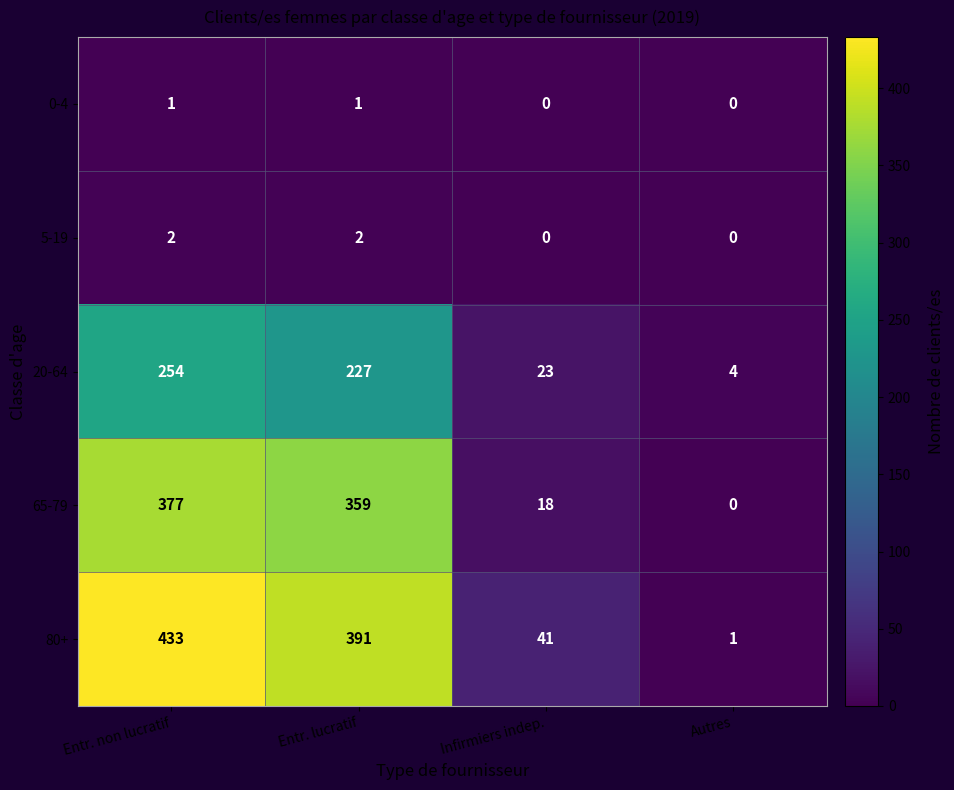

At how many categories does at least one series exceed 193?

2